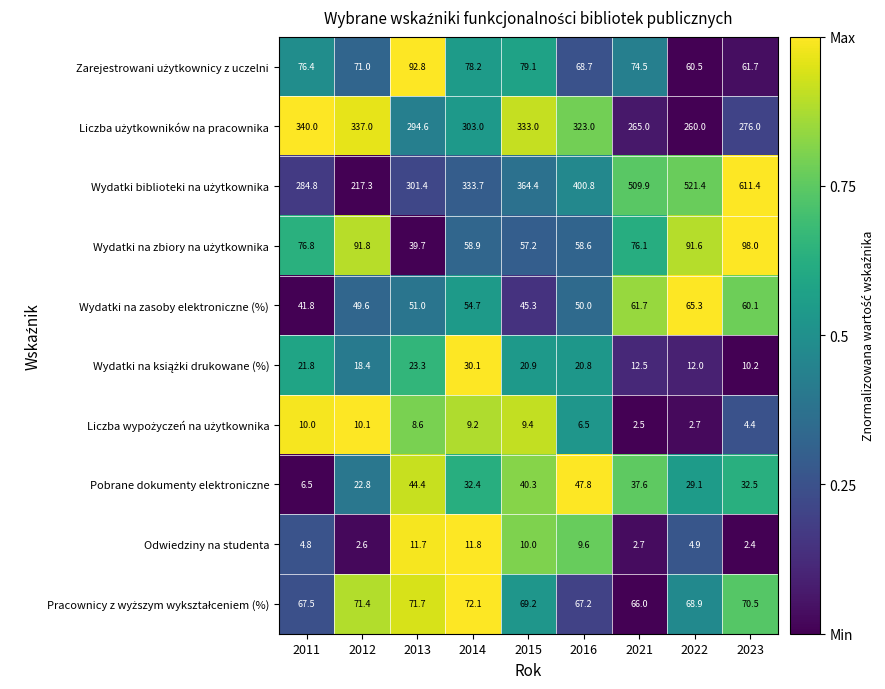

How many series are shown in this chart?

10